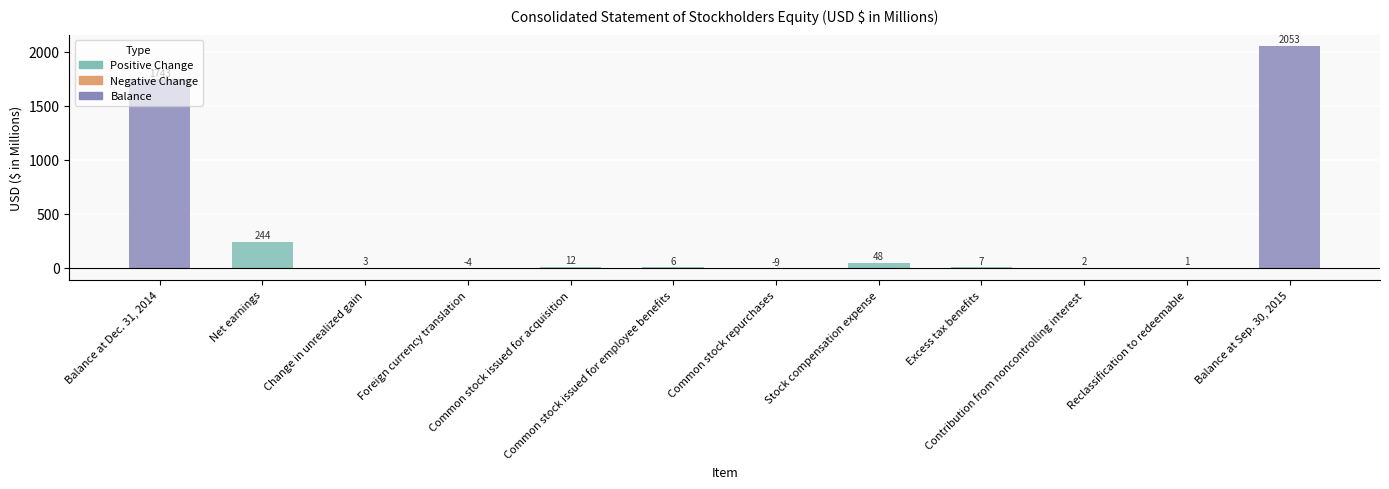

What is the difference between the values at Common stock issued for employee benefits and Net earnings?

238